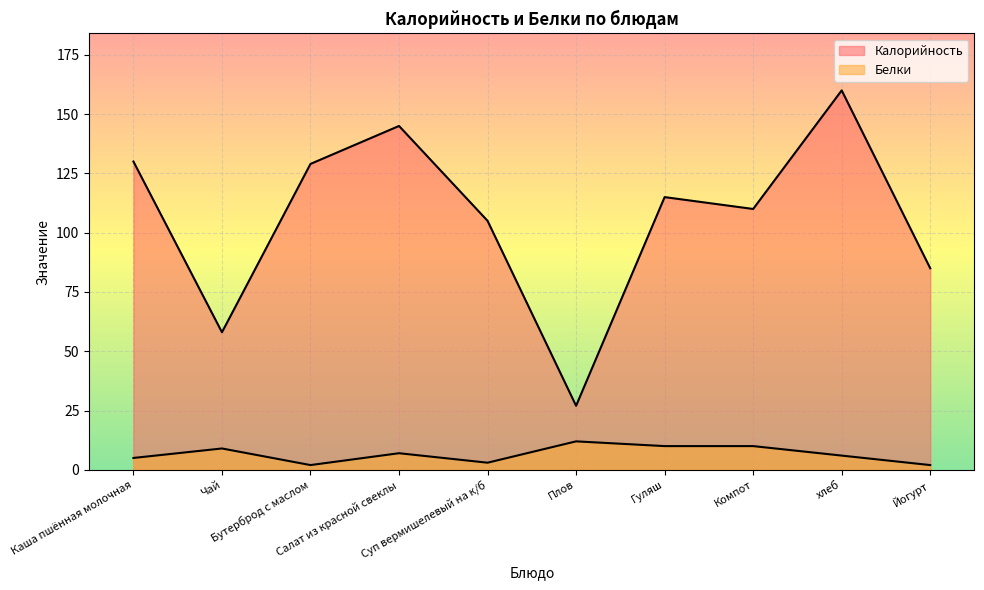

Which category has the highest value in the Калорийность series?

хлеб